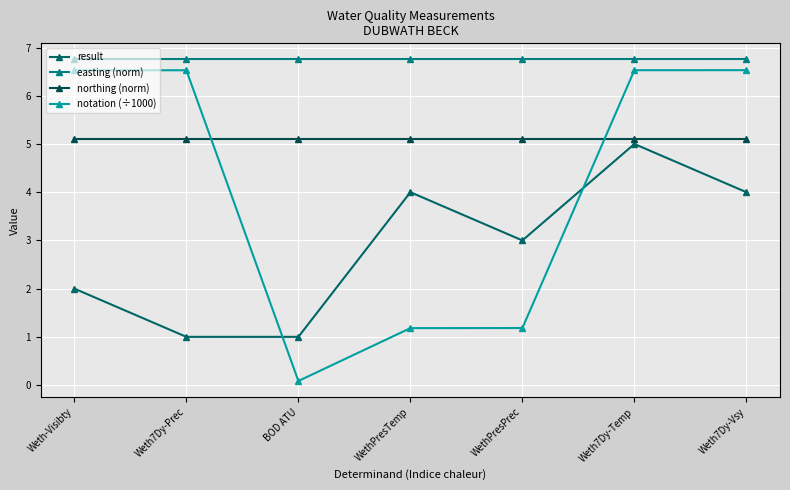

Which series has the widest spread of values?

notation (÷1000)